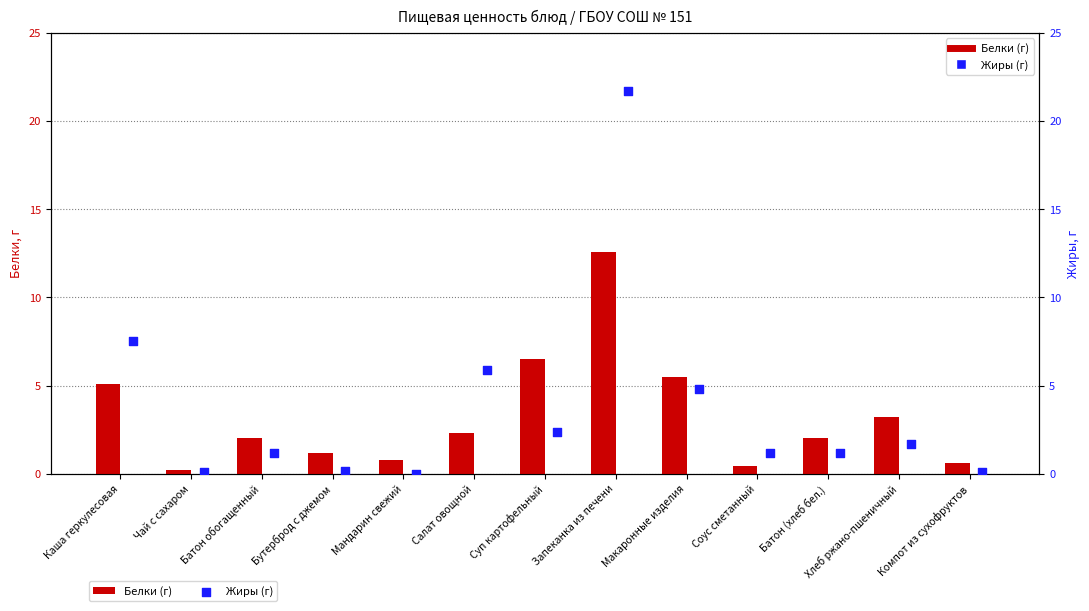

Is the value of Жиры (г) at Мандарин свежий greater than the value of Белки (г) at Запеканка из печени?

No